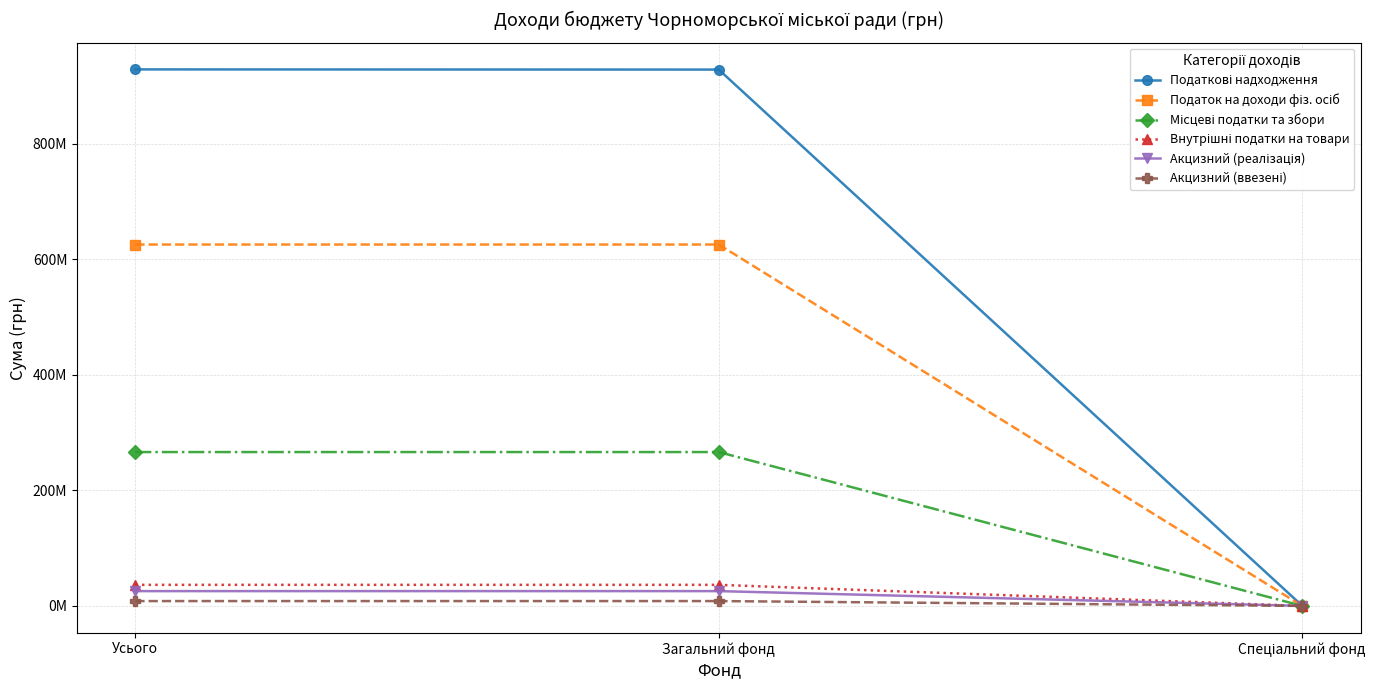

How many lines are shown in the chart?

6